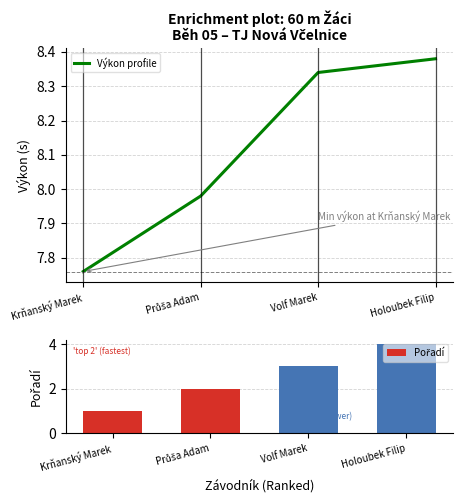

At how many categories does at least one series exceed 5?

4